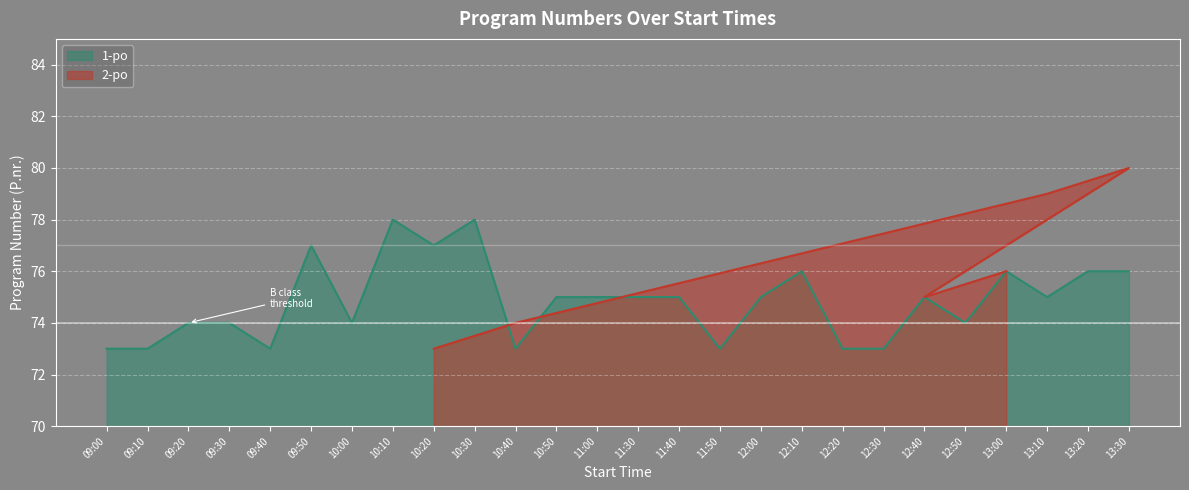

Does the chart display data point markers on the line(s)?

No